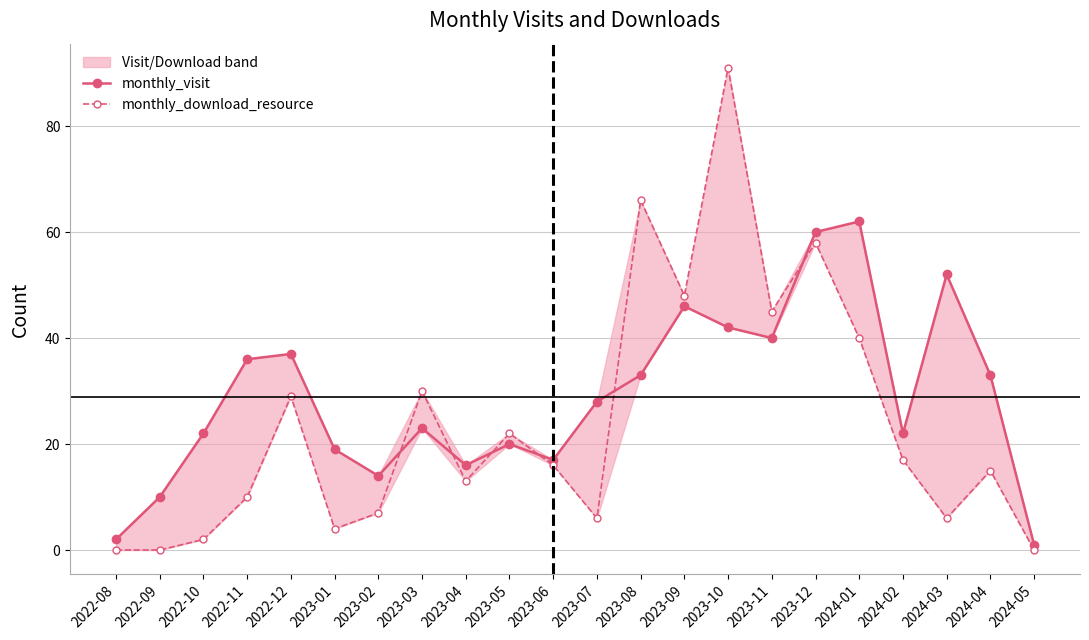

At which category is the sum across all series the highest?

2023-10